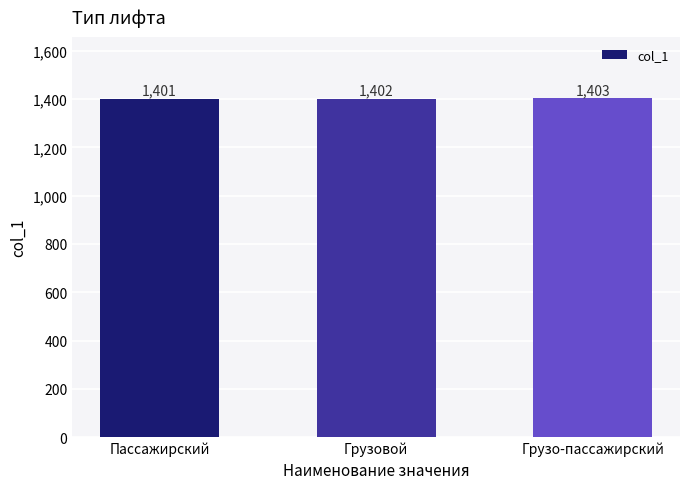

What is the greatest value displayed?

1403